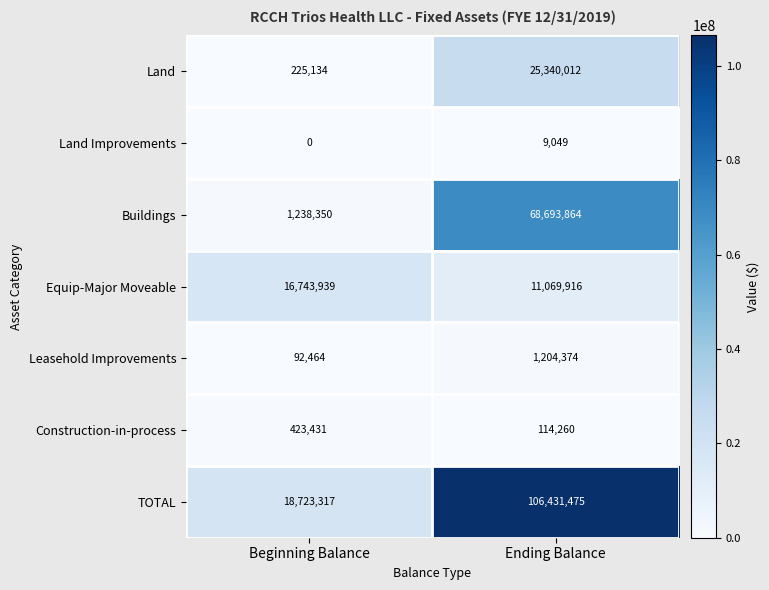

What is the difference between the Construction-in-process values at Beginning Balance and Ending Balance?

309171